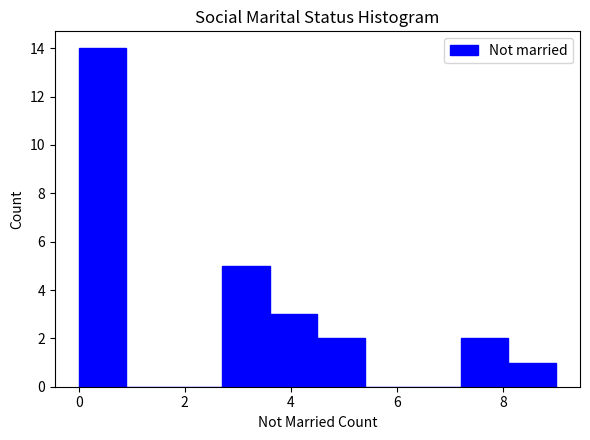

How tall is the bar that spans 3.6 to 4.5 on the x-axis? Neither the bar edges nor the heights are printed on the chart, so give them approximately, as read against the axes.

3